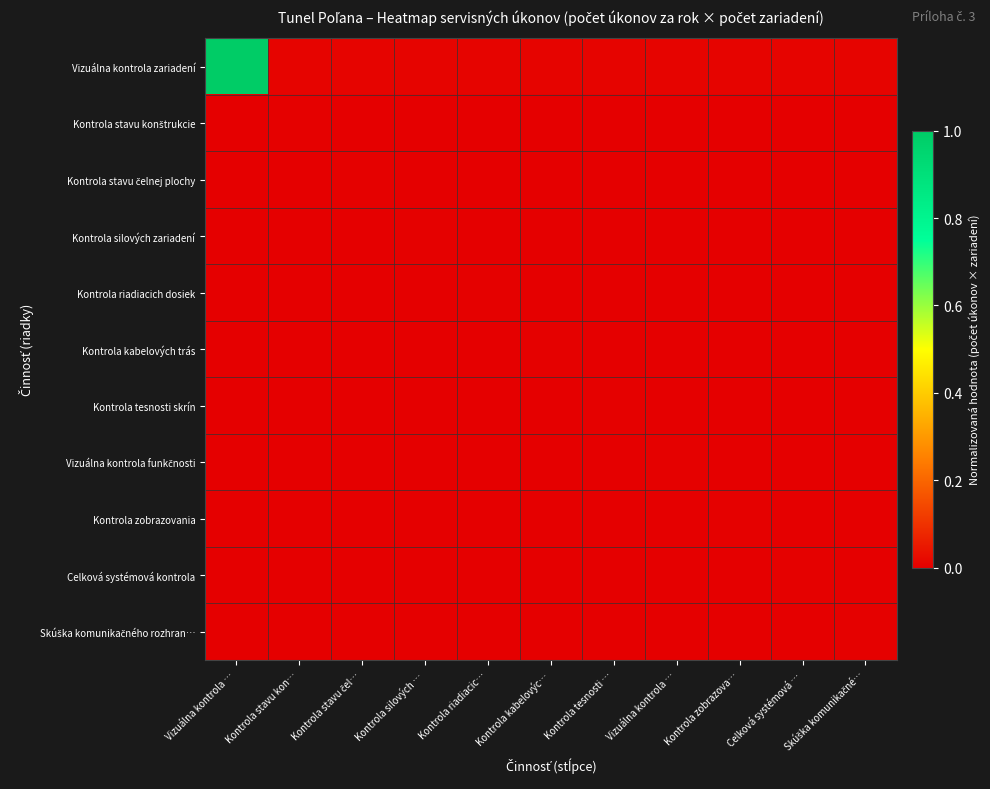

Which label corresponds to the smallest value in the chart?

Vizuálna kontrola …